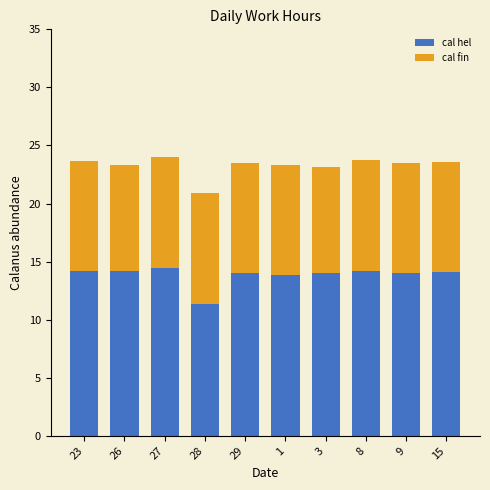

What is the total value across all series at 8?

23.7